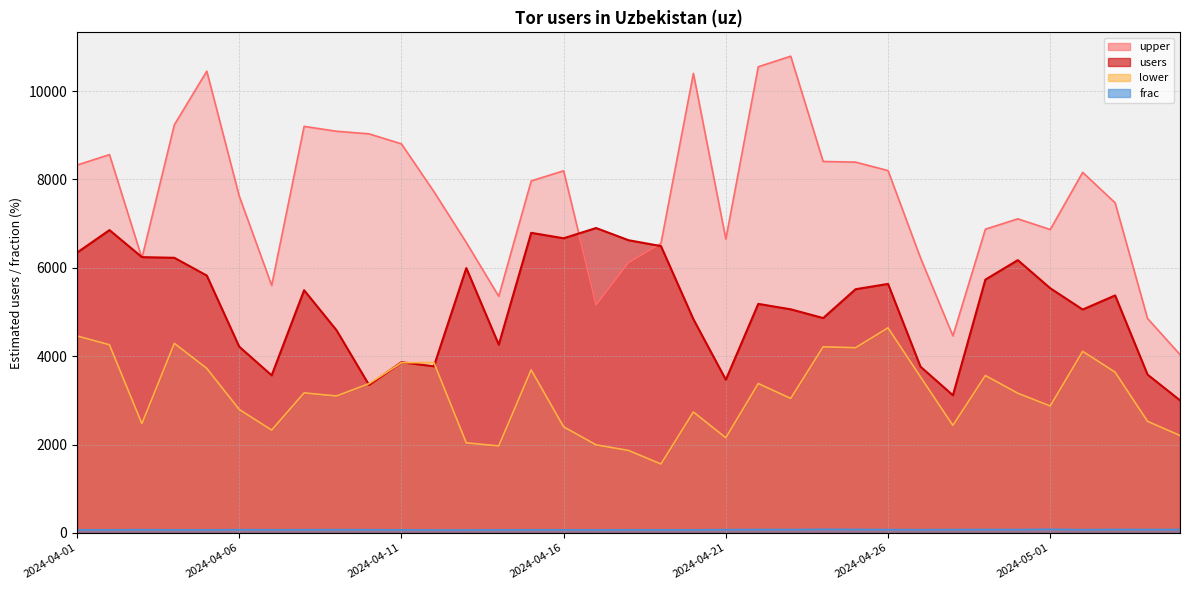

What are all the series names shown in the legend?

users, lower, upper, frac